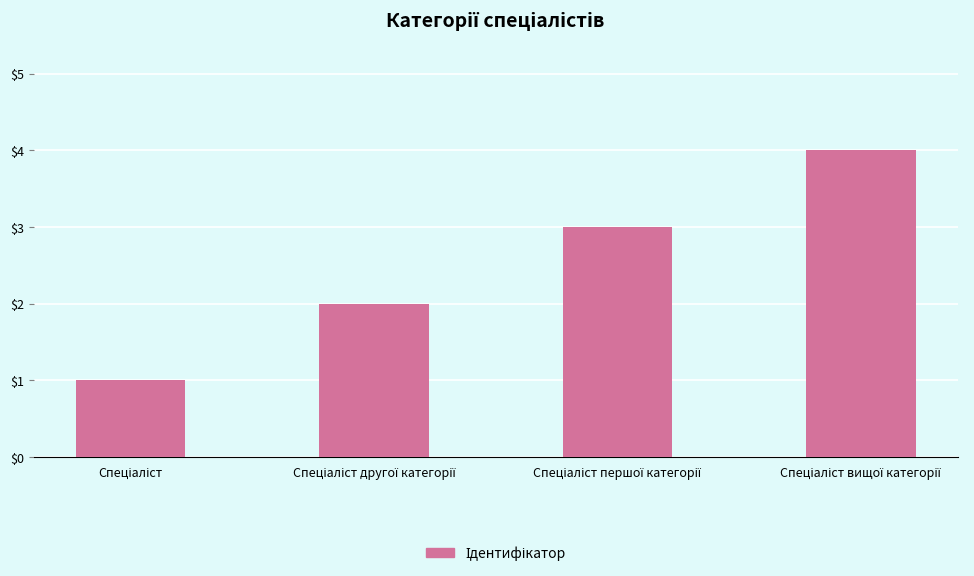

What is the difference between the maximum and minimum values?

3